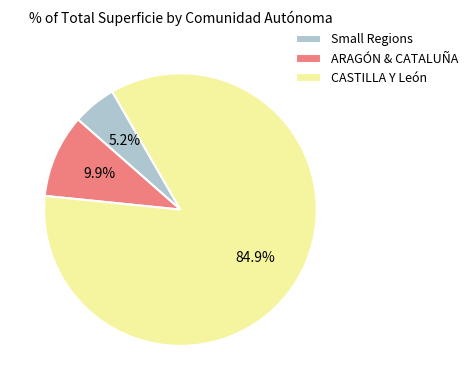

Which category has the biggest portion of the pie?

CASTILLA Y León